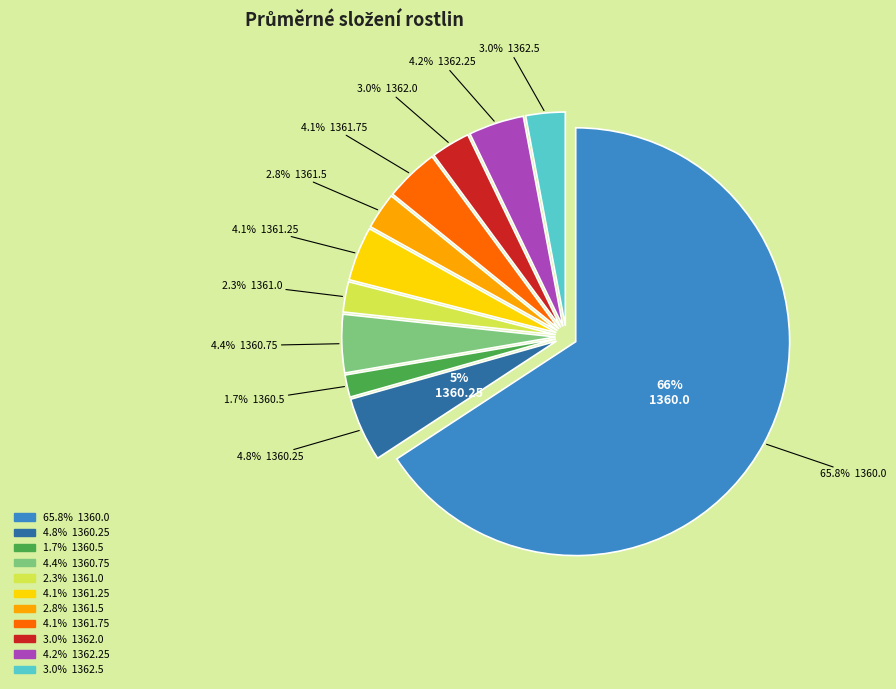

To the nearest percent, what is the combined percentage of 1362.0 and 1361.0?

5%